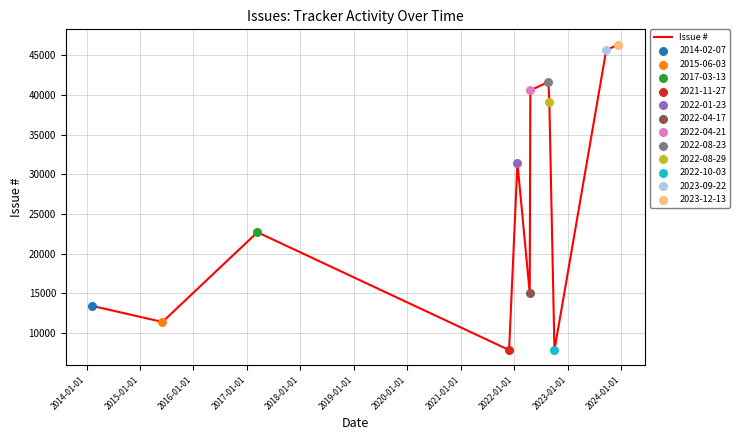

What is the minimum value shown in the chart?

7859